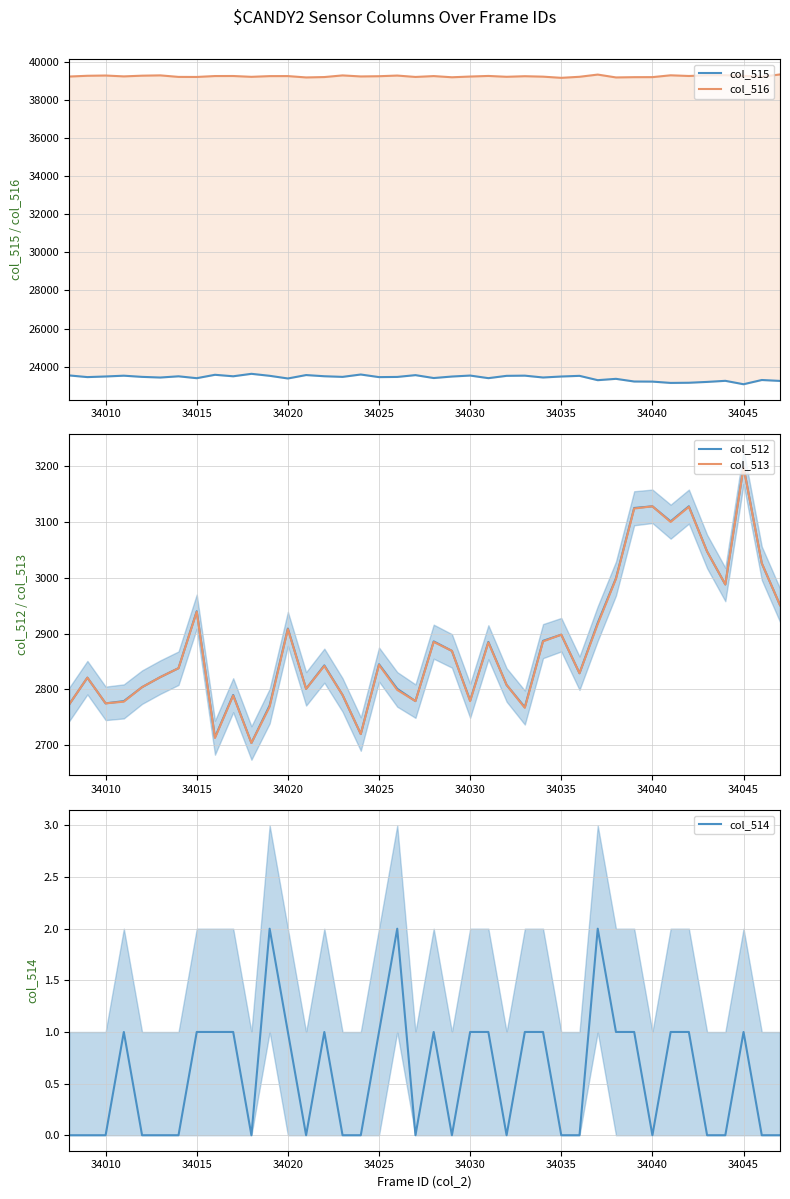

What is the average value of the col_512 series?

2881